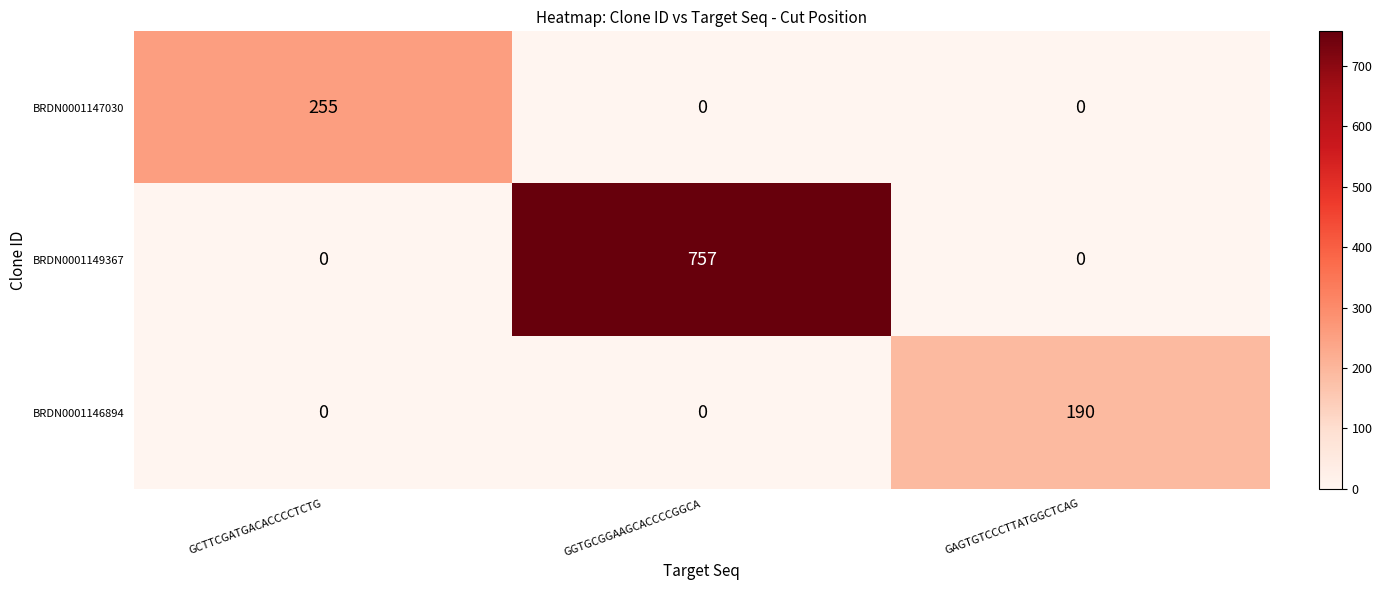

What is the greatest value displayed?

757